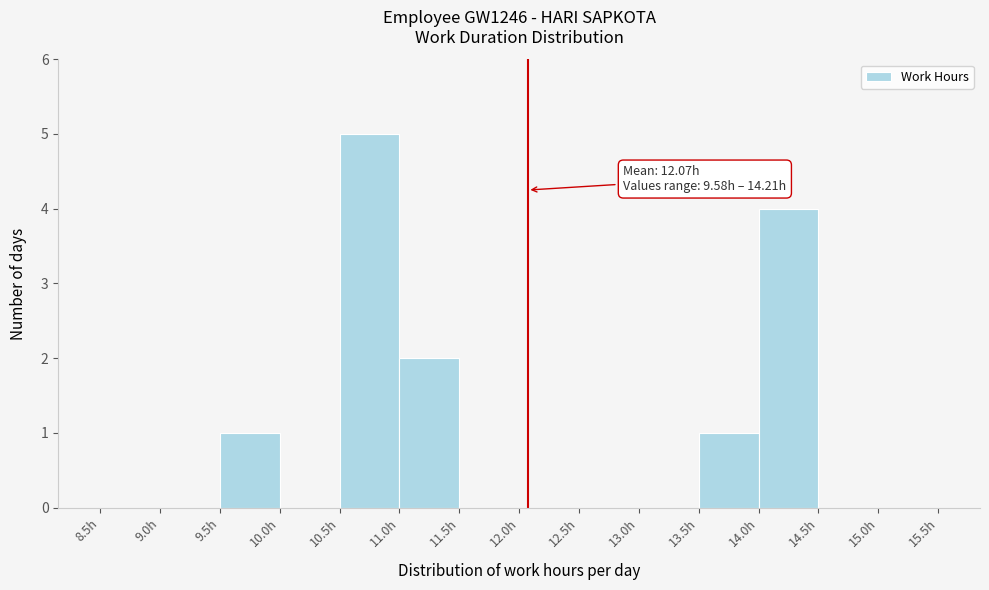

Which range on the x-axis has the tallest bar?

10.5 to 11.0